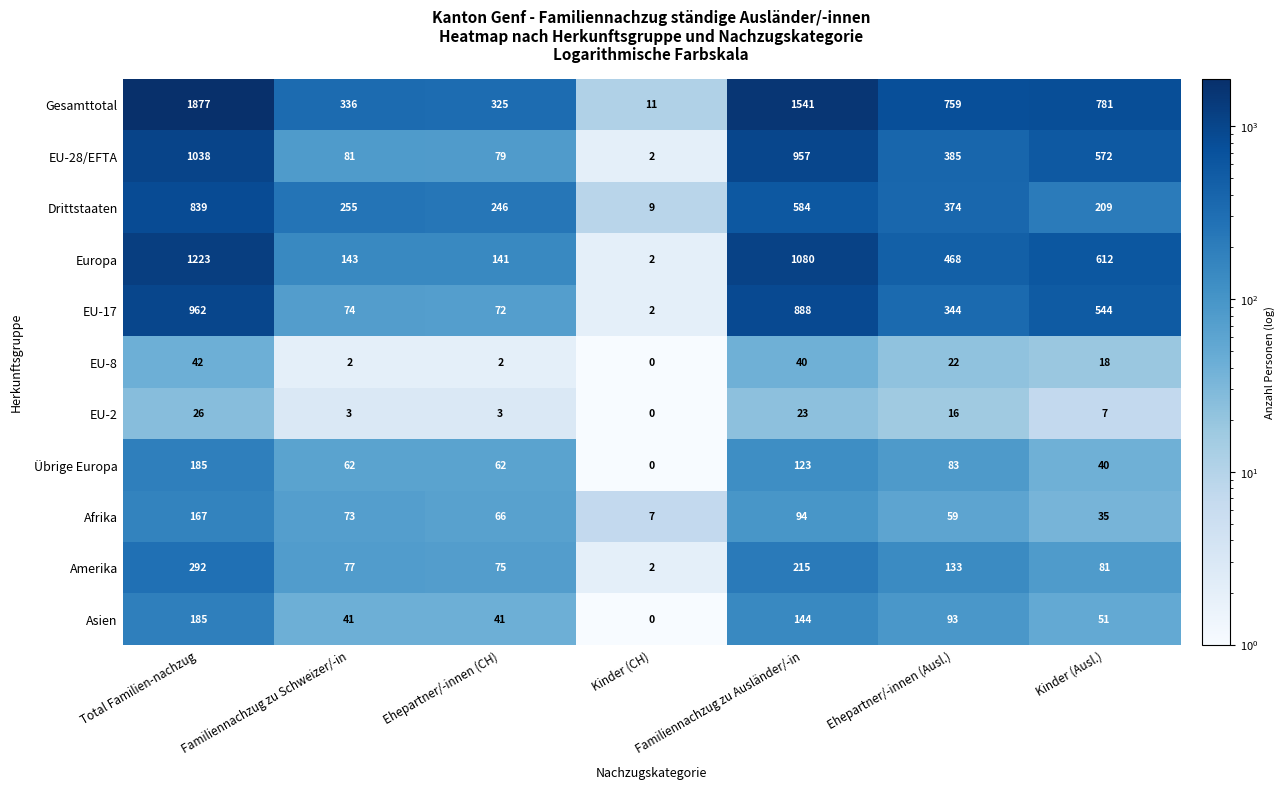

What value does the EU-28/EFTA series have at Total Familien-nachzug, to the nearest 50?

1050